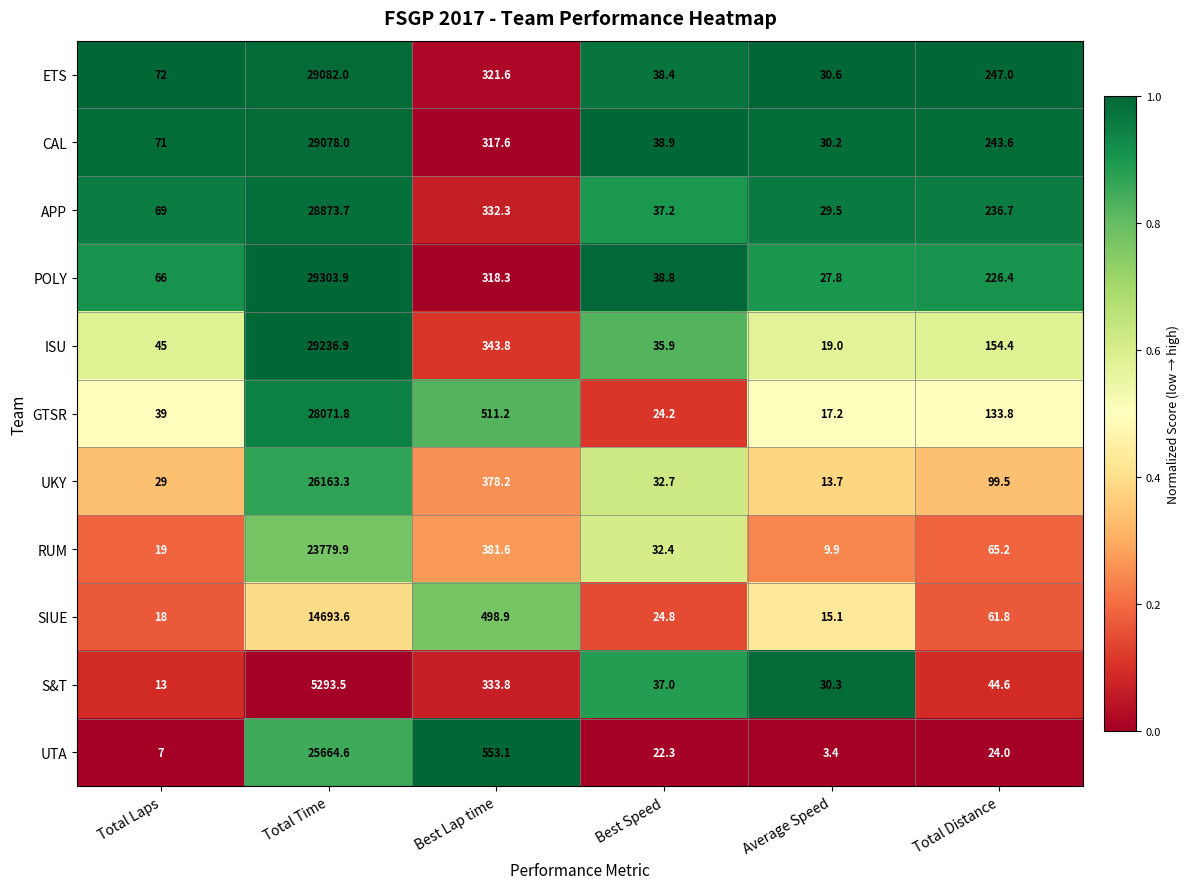

What is the sum of all ISU values?

29835.0